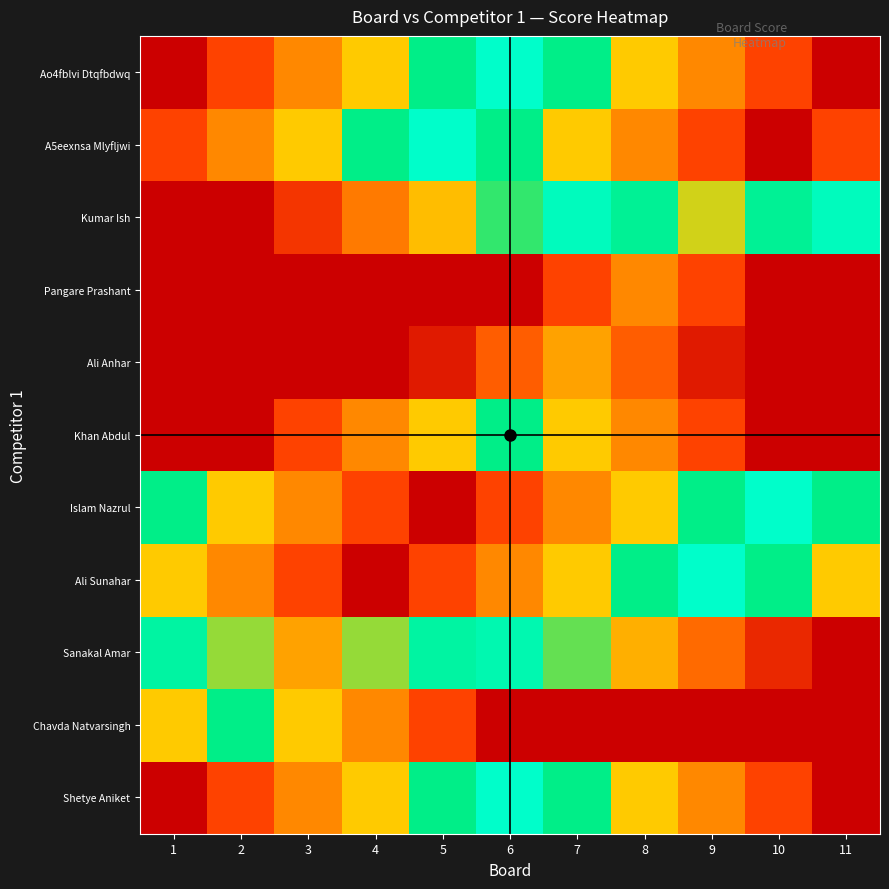

How many distinct data groups are displayed?

11